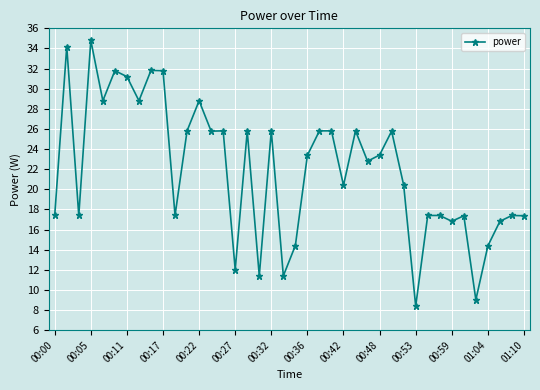

What is the value of the 27th point from the left?

22.8